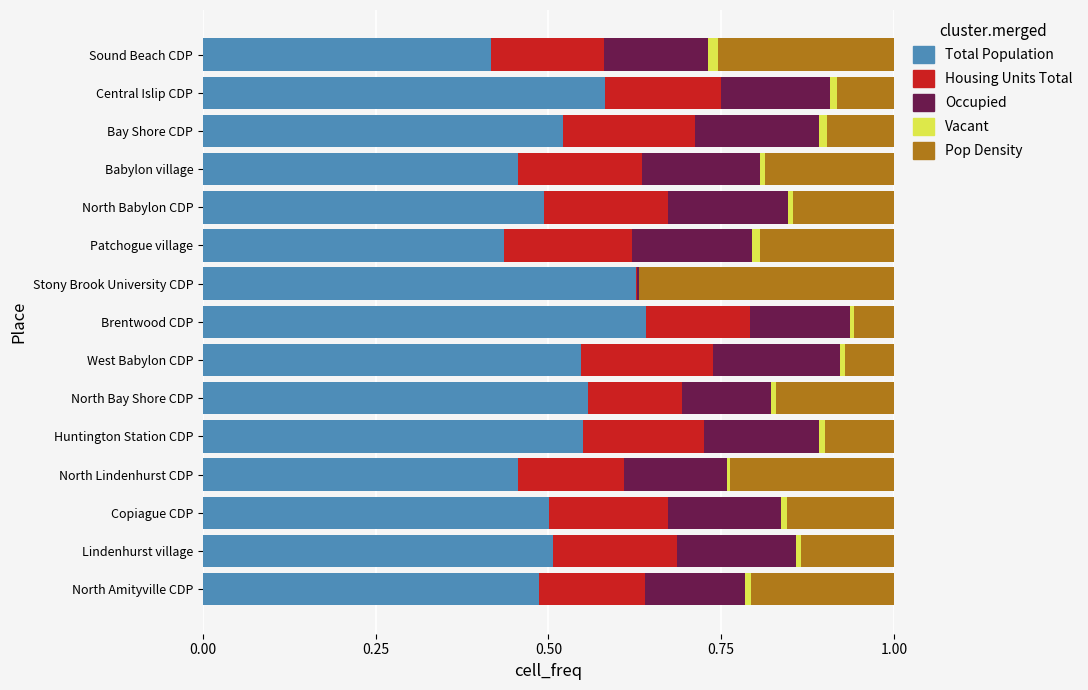

True or false: Total Population has a value of 0.4 at West Babylon CDP.

False